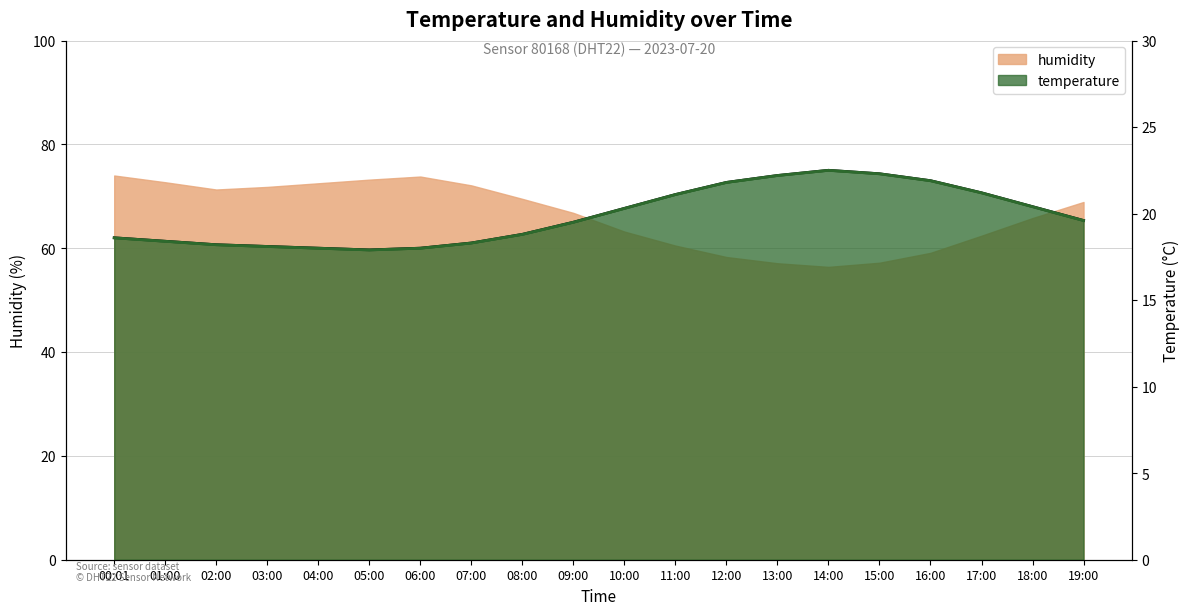

Which series changed the most between 07:00 and 09:00?

humidity